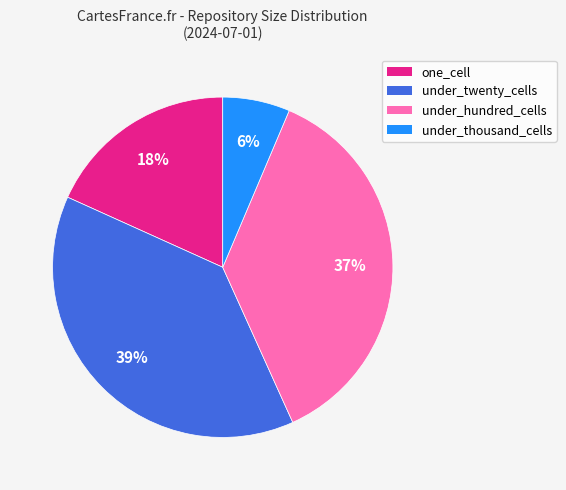

To the nearest percent, what portion does one_cell represent?

18%